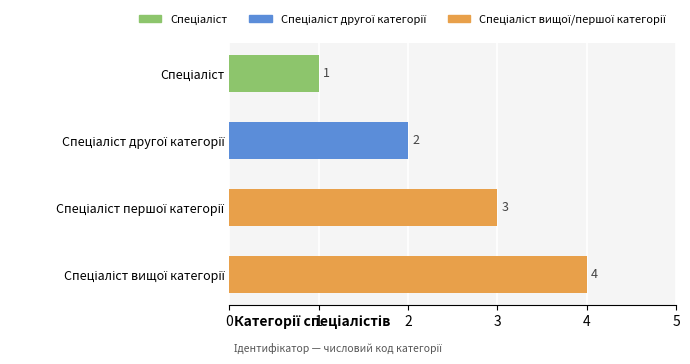

What is the sum of all values?

10